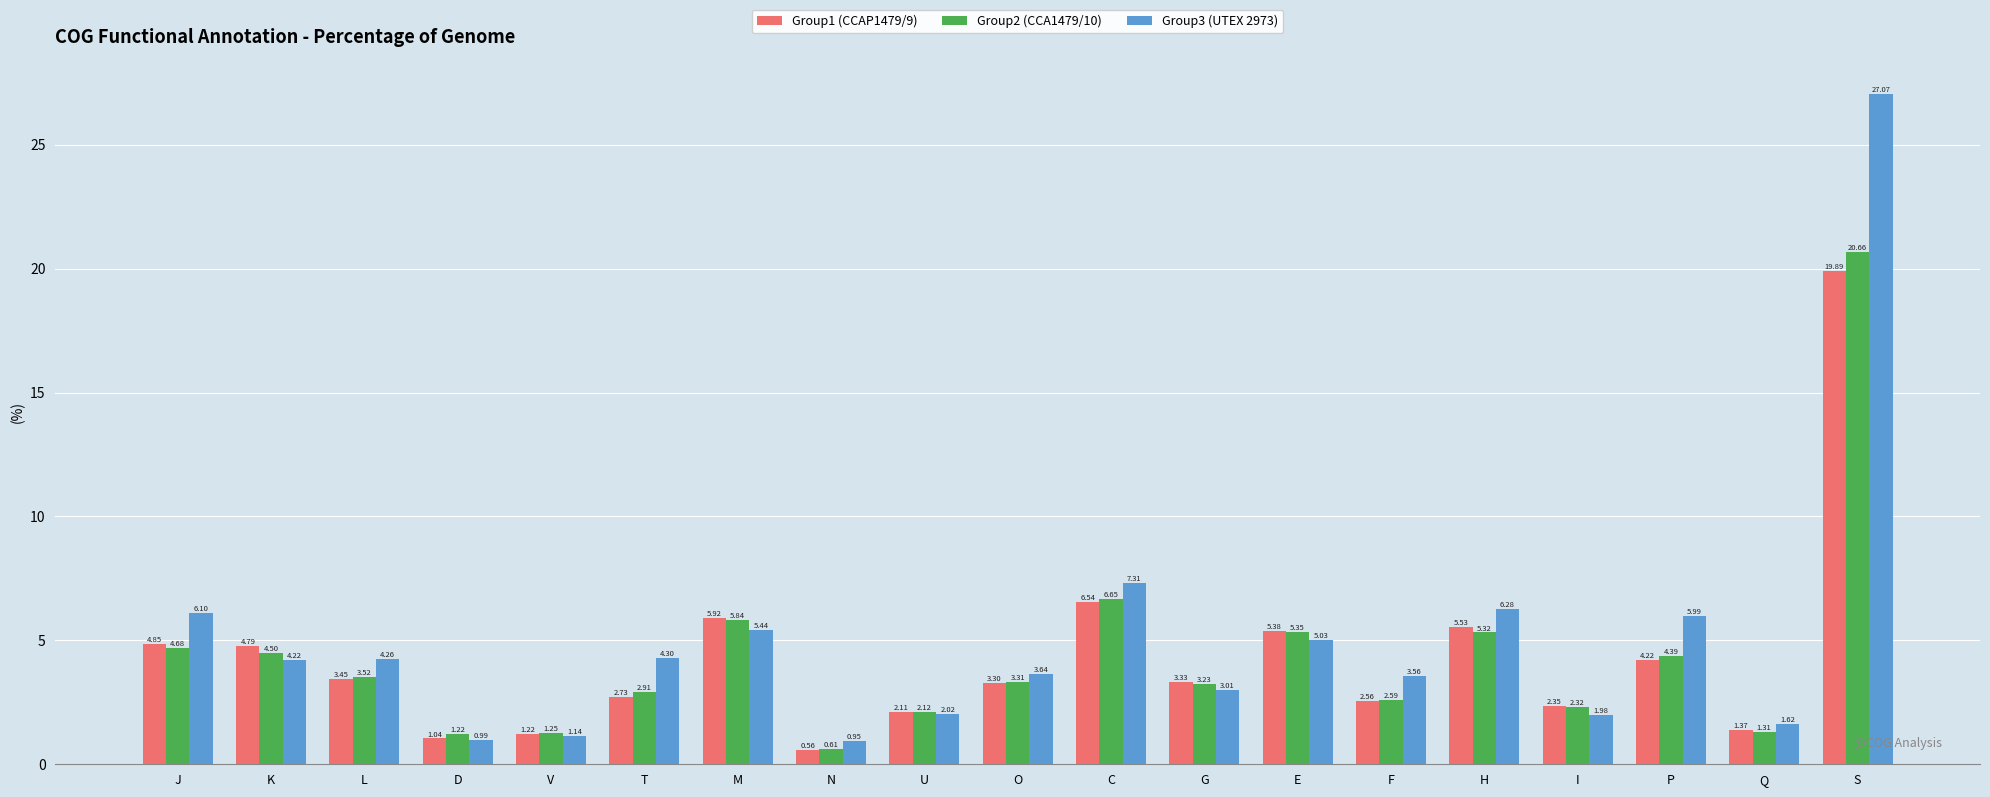

Does the chart contain stacked bars?

No